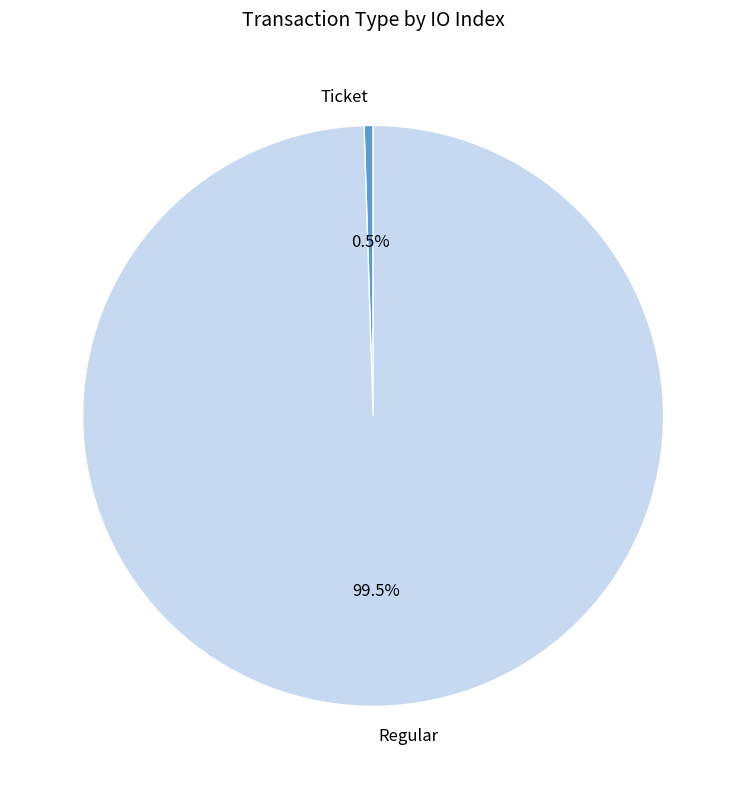

To the nearest percent, what is the difference between the largest and smallest slice percentages?

100%